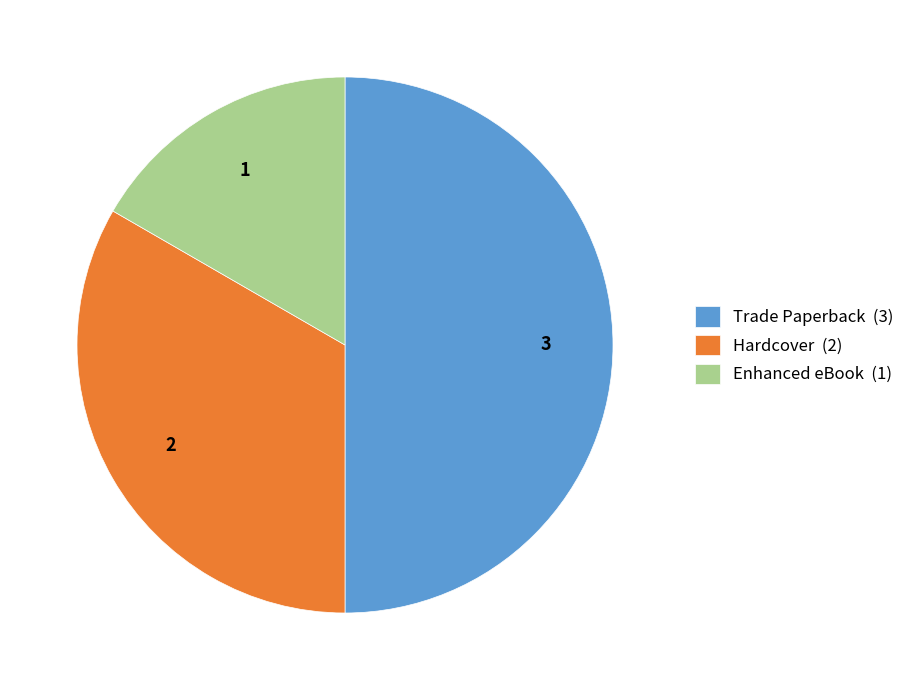

Which category has the biggest portion of the pie?

Trade Paperback (3)